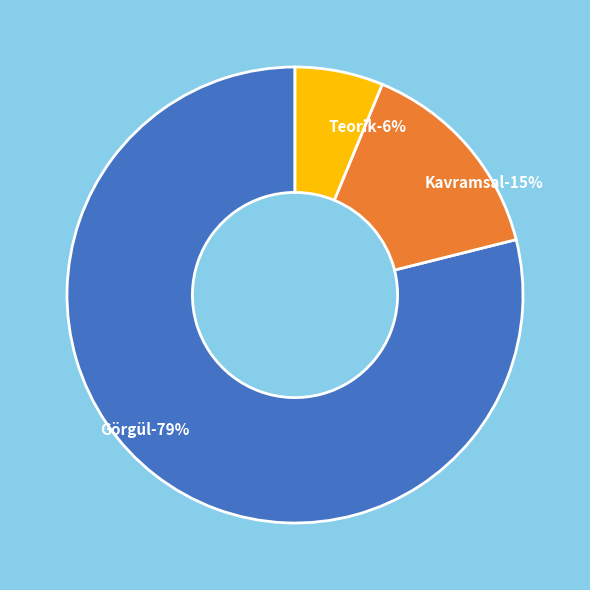

Rank the categories by value from lowest to highest.

Teorik, Kavramsal, Görgül